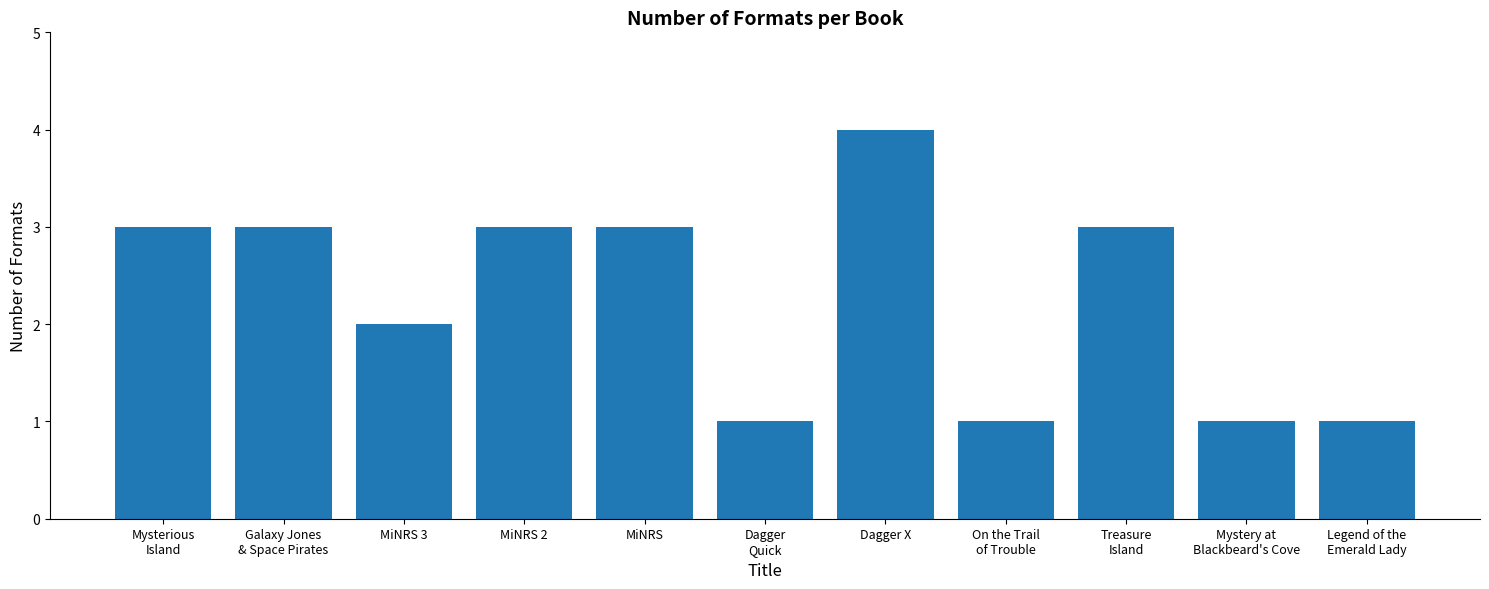

Reading right to left, extract all data points from this chart.

Legend of the
Emerald Lady=1	Mystery at
Blackbeard's Cove=1	Treasure
Island=3	On the Trail
of Trouble=1	Dagger X=4	Dagger
Quick=1	MiNRS=3	MiNRS 2=3	MiNRS 3=2	Galaxy Jones
& Space Pirates=3	Mysterious
Island=3